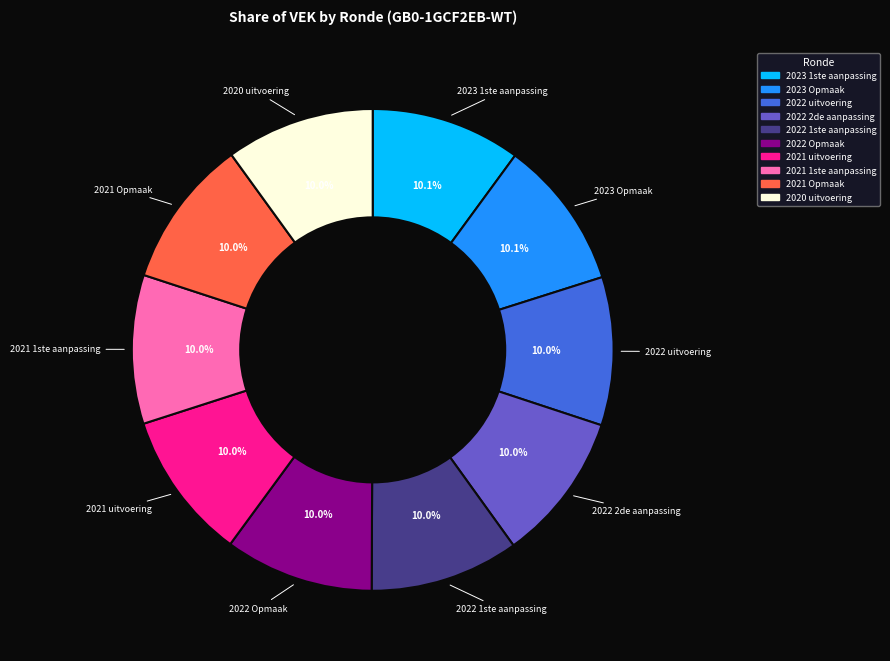

Approximately how many times larger is the value at 2022 1ste aanpassing compared to 2023 1ste aanpassing?

1.0